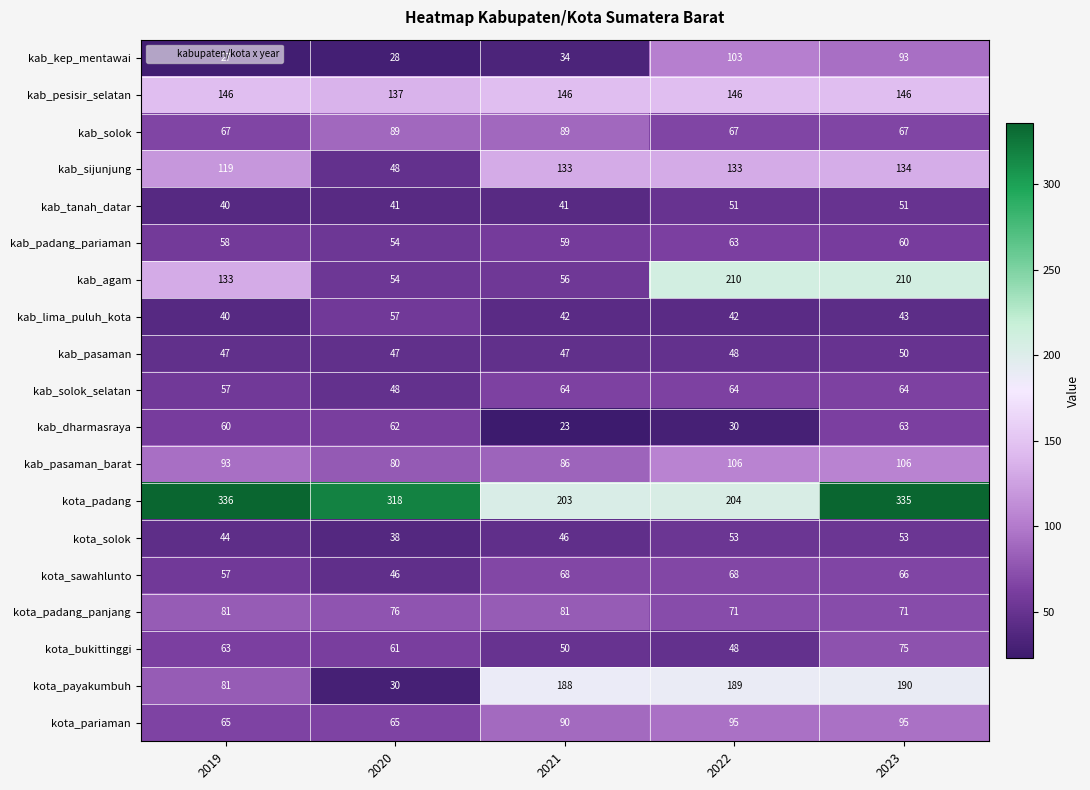

The kab_pasaman series shows 84 at 2019. True or false?

False